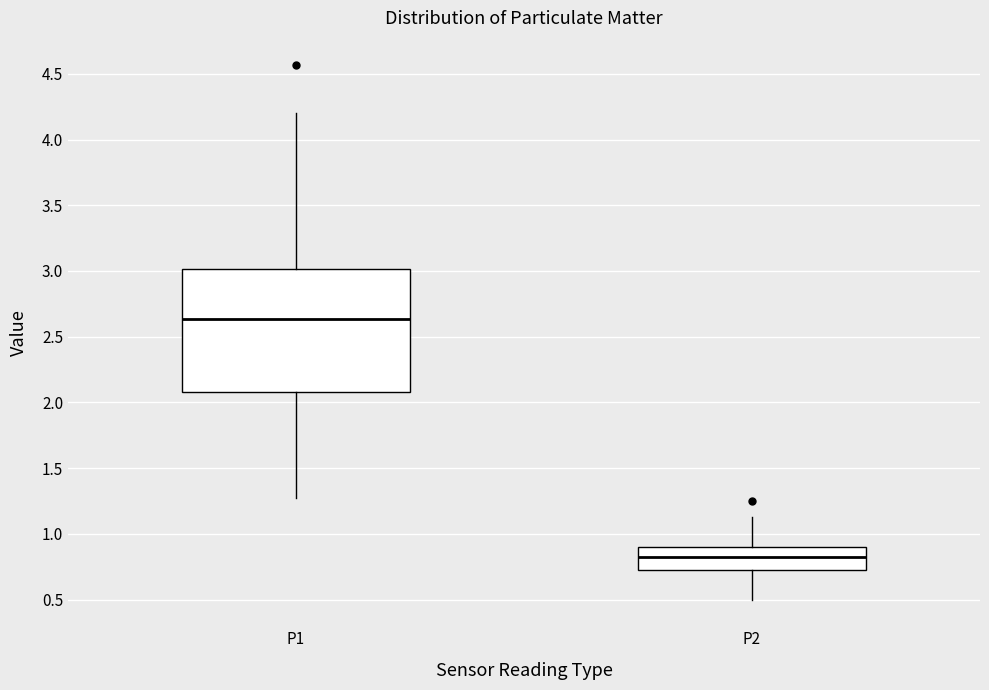

Reading left to right, transcribe this box plot: for each box, give where its median line is, the range the box spans, and where its two whiskers end, as read against the y-axis. The values are not printed on the chart, so give them approximately, as read against the axis.

P1: median 2.65, box 2.10 to 3.00, whiskers 1.25 to 4.20
P2: median 0.80, box 0.70 to 0.90, whiskers 0.50 to 1.15